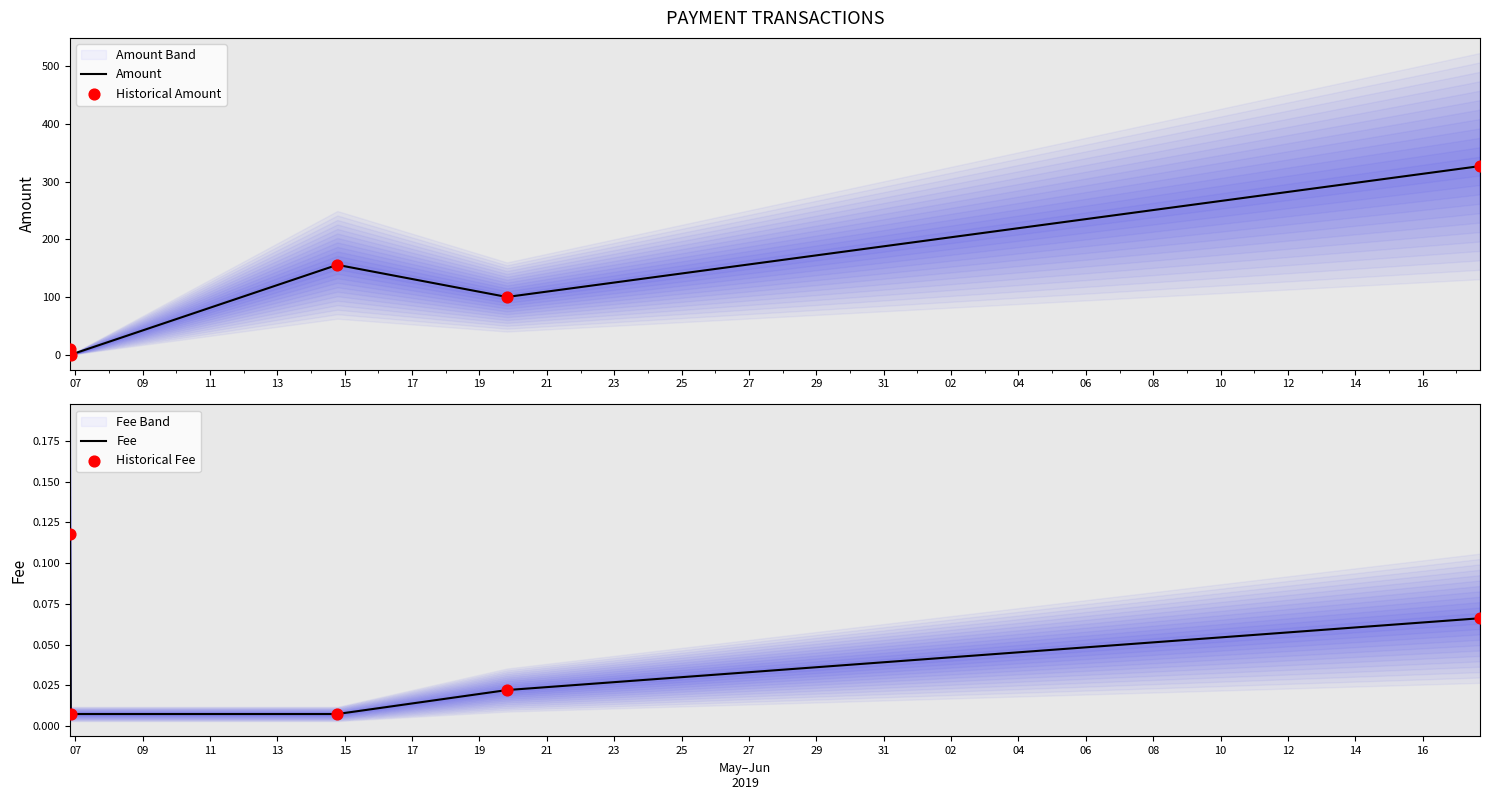

Which series reaches the minimum Y coordinate?

Amount